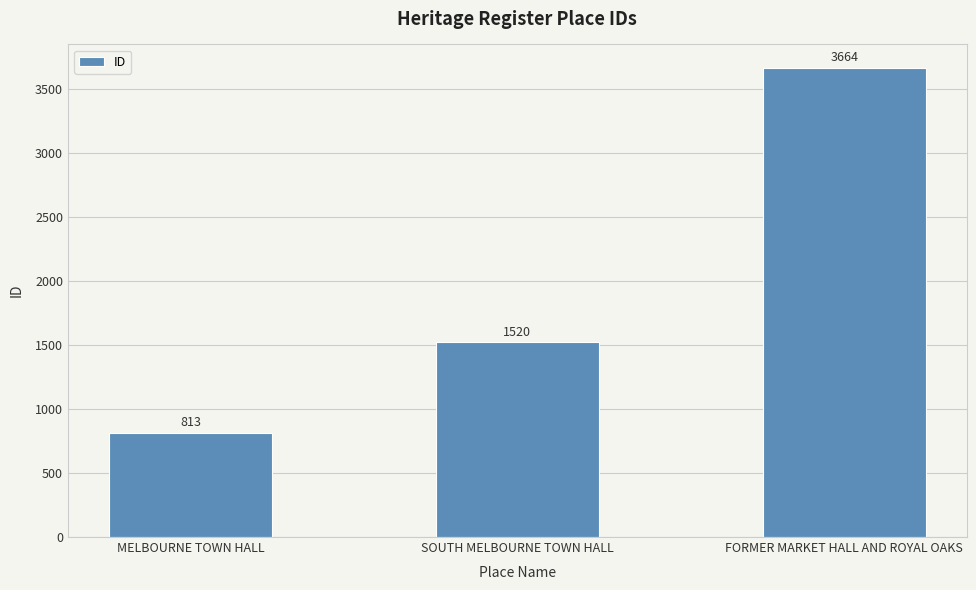

True or false: the data shows 1405 at MELBOURNE TOWN HALL.

False